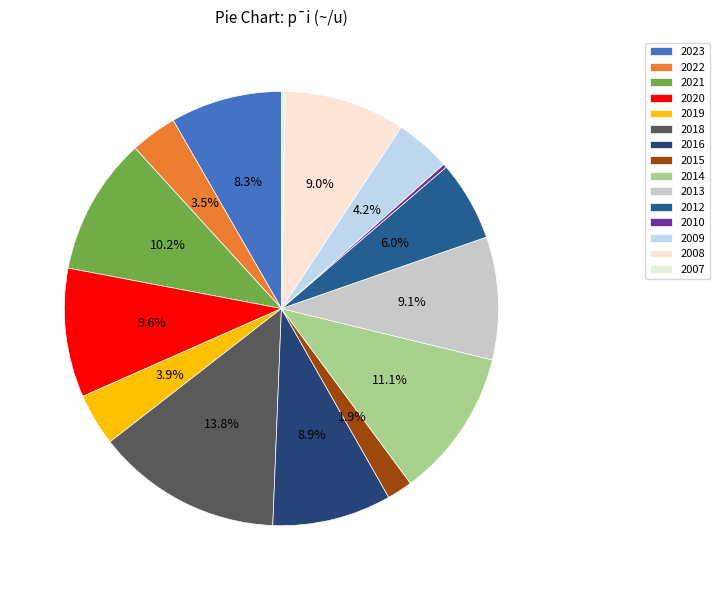

What is the smallest slice in the pie chart?

2010